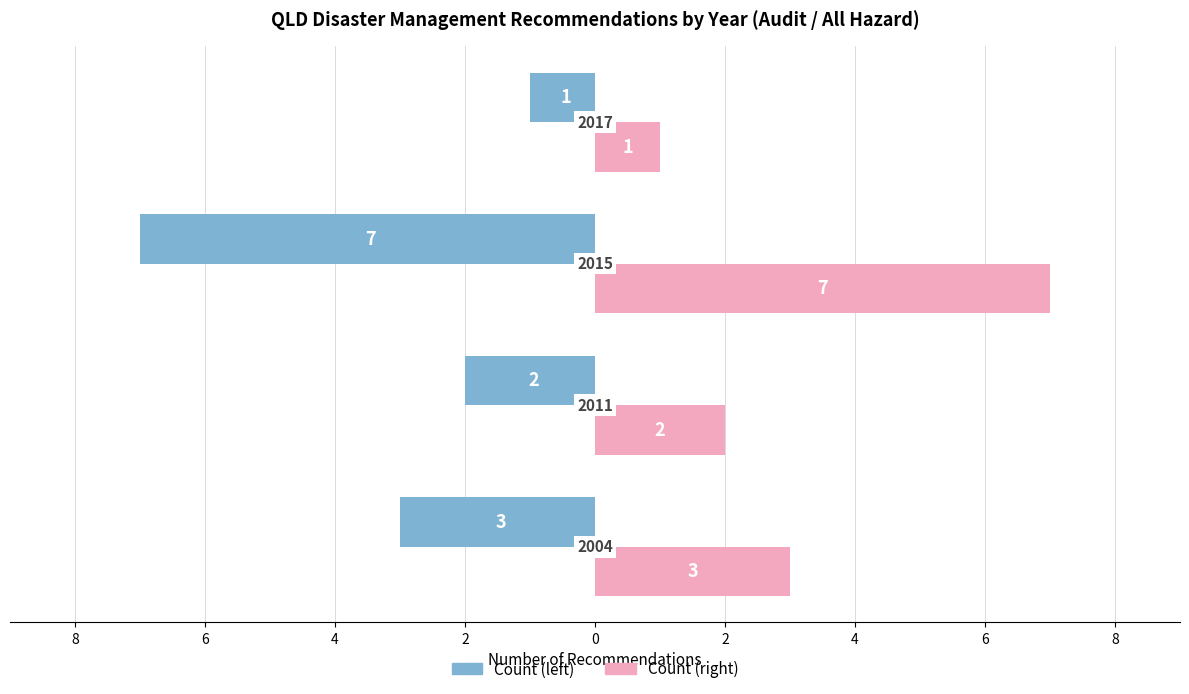

Is it true that All hazard Audit (count) equals 0 at 4?

False